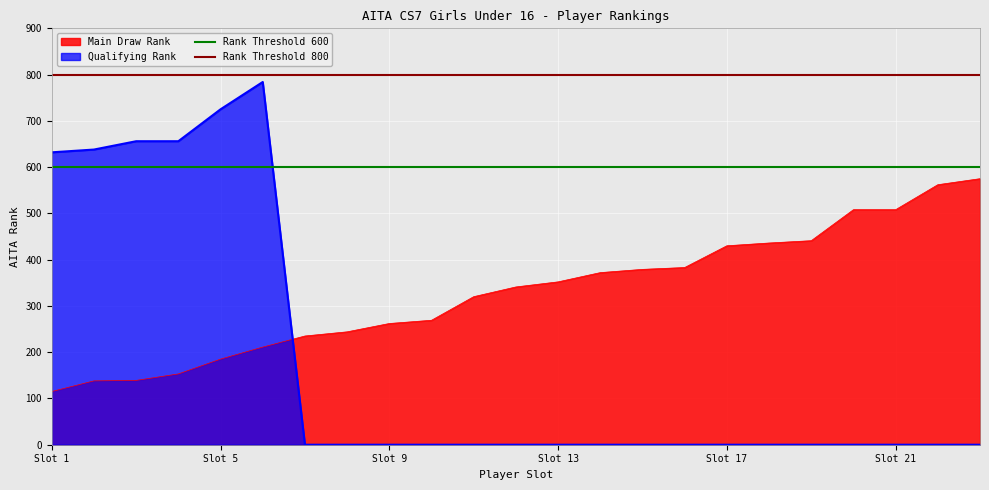

What is the maximum value for Rank Threshold 800?

800